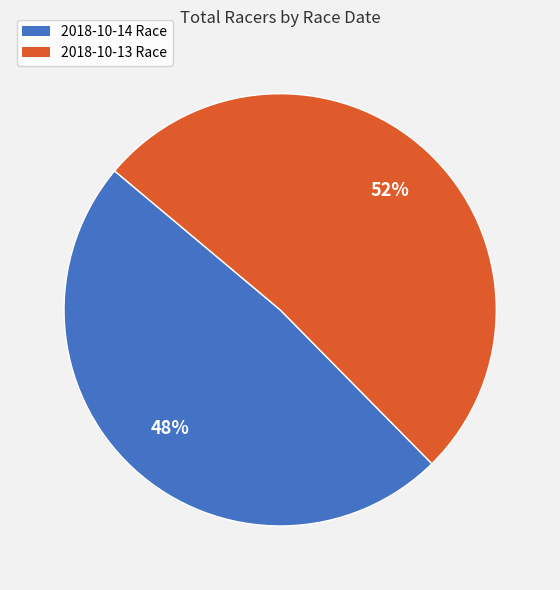

Approximately how many times larger is the value at 2018-10-14 Race compared to 2018-10-13 Race?

0.9